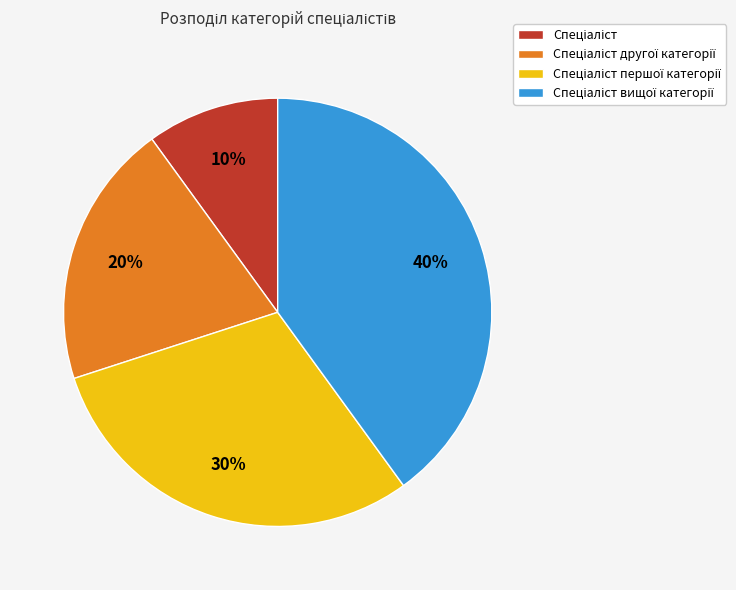

Does any single category account for the majority?

No